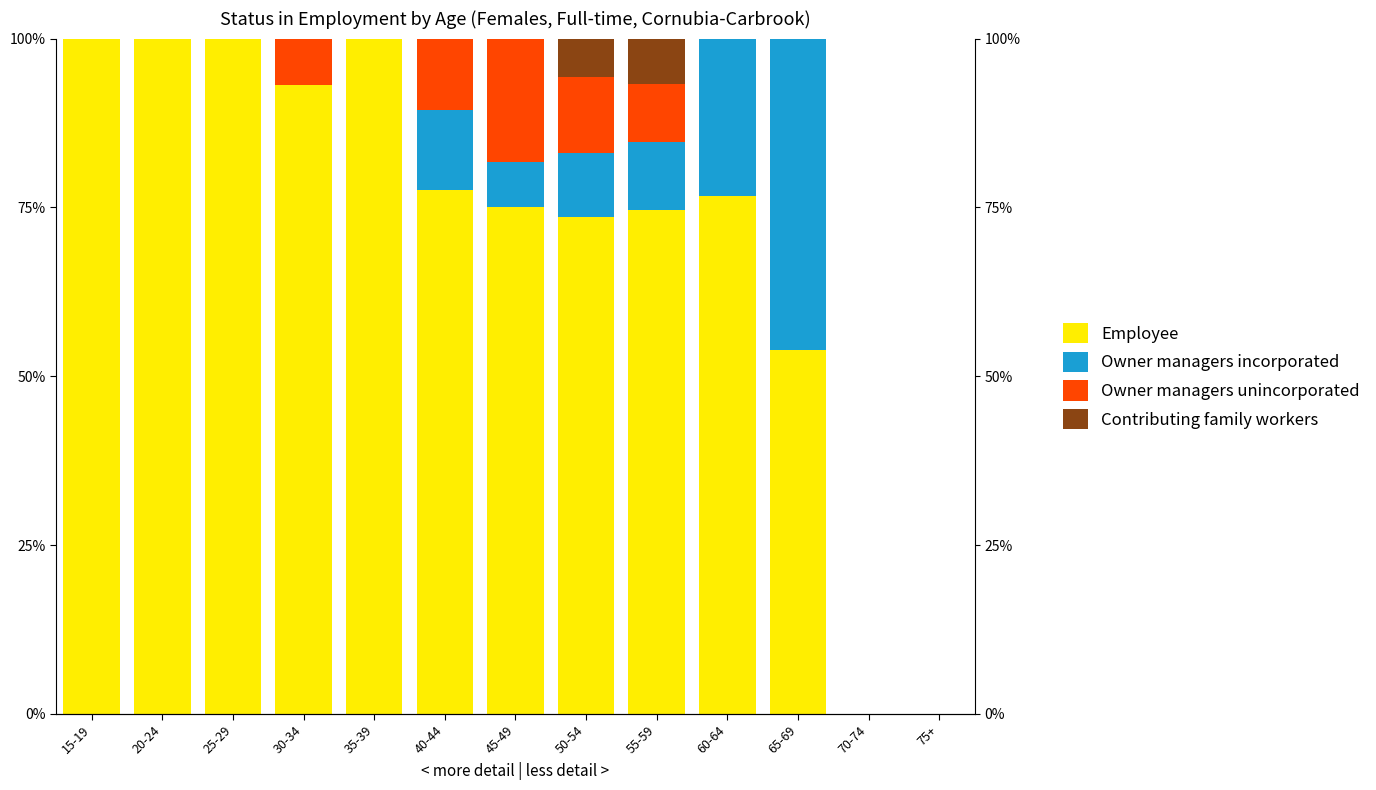

What is the sum of the Owner managers incorporated values at 45-49 and 35-39?

6.7